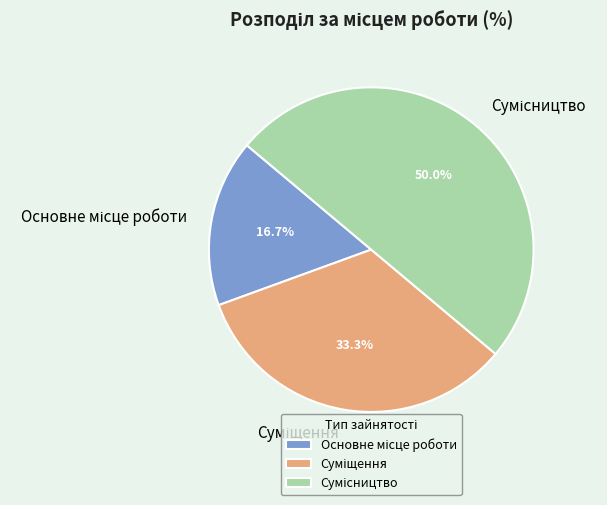

Count the number of slices in the pie.

3